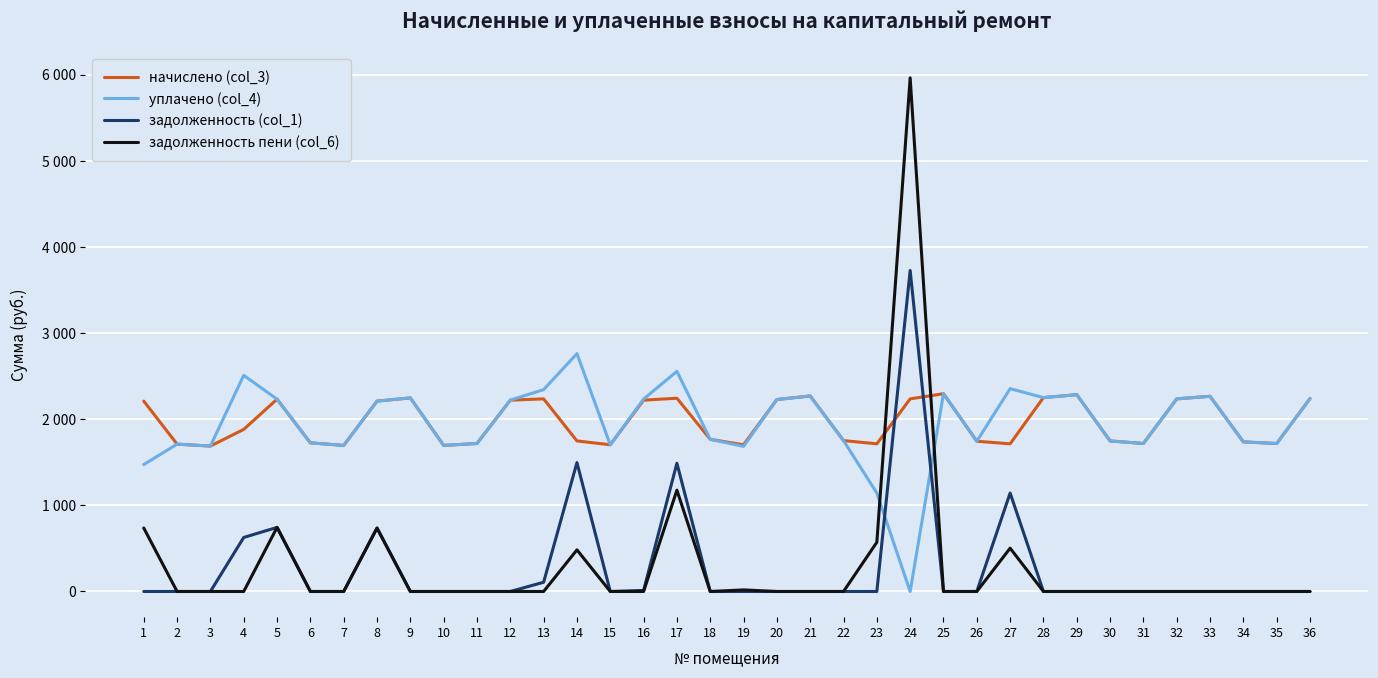

What is the maximum value for задолженность (col_1)?

3726.0